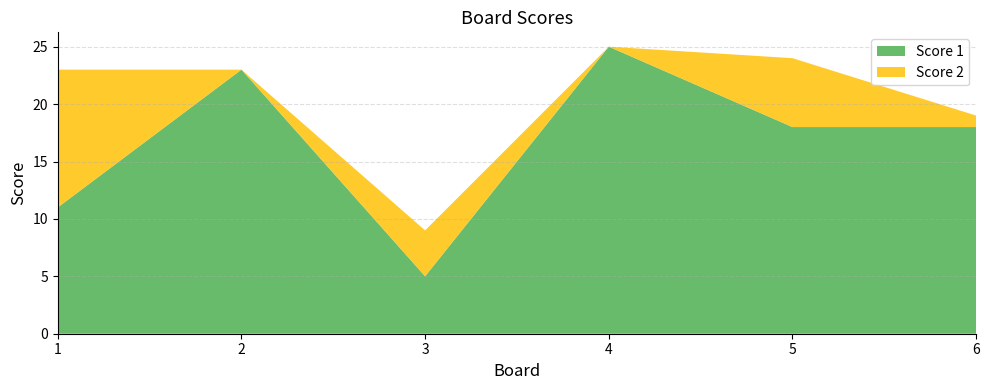

Reading left to right, extract all data points from this chart.

Score 1: 11	23	5	25	18	18
Score 2: 12	0	4	0	6	1